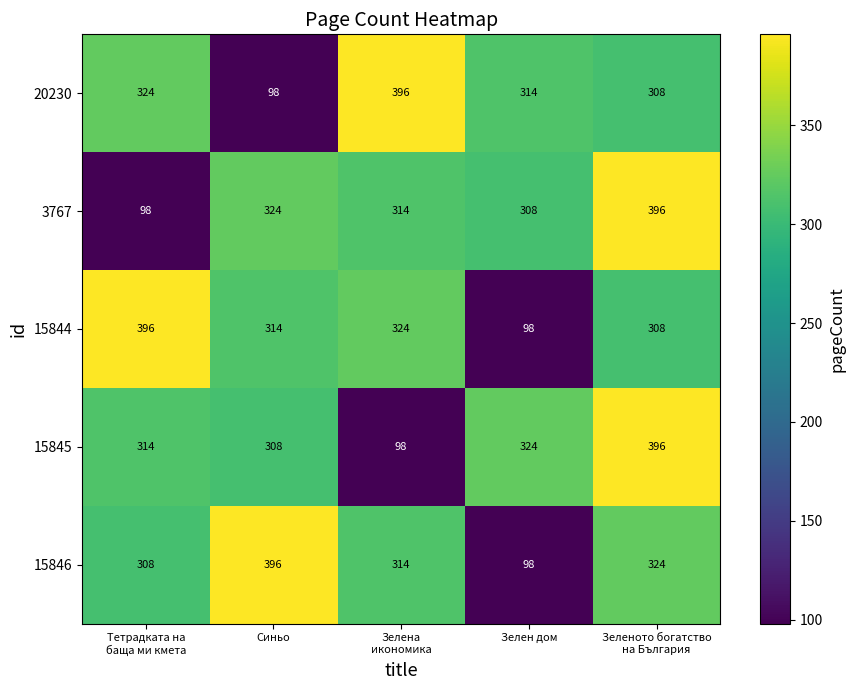

What is the difference between the highest and lowest values at Синьо?

298